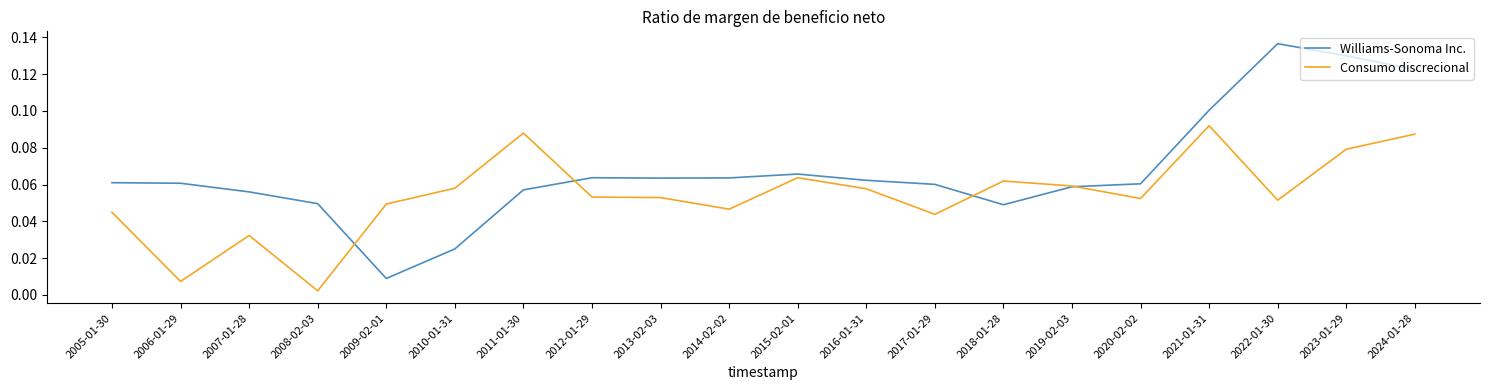

At which label is Williams-Sonoma Inc. closest to 0?

2009-02-01